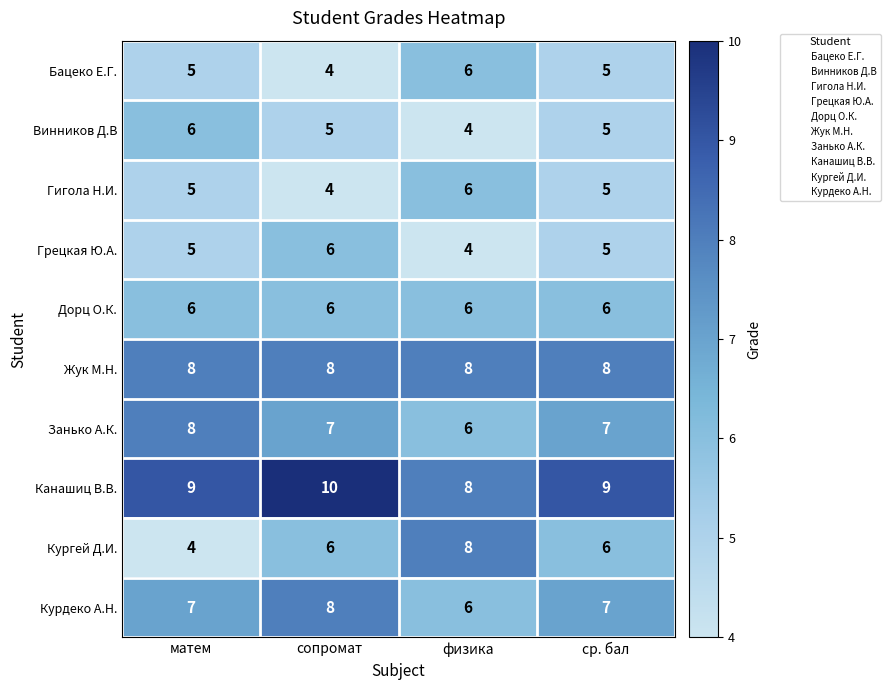

What is the maximum value shown in the chart?

10